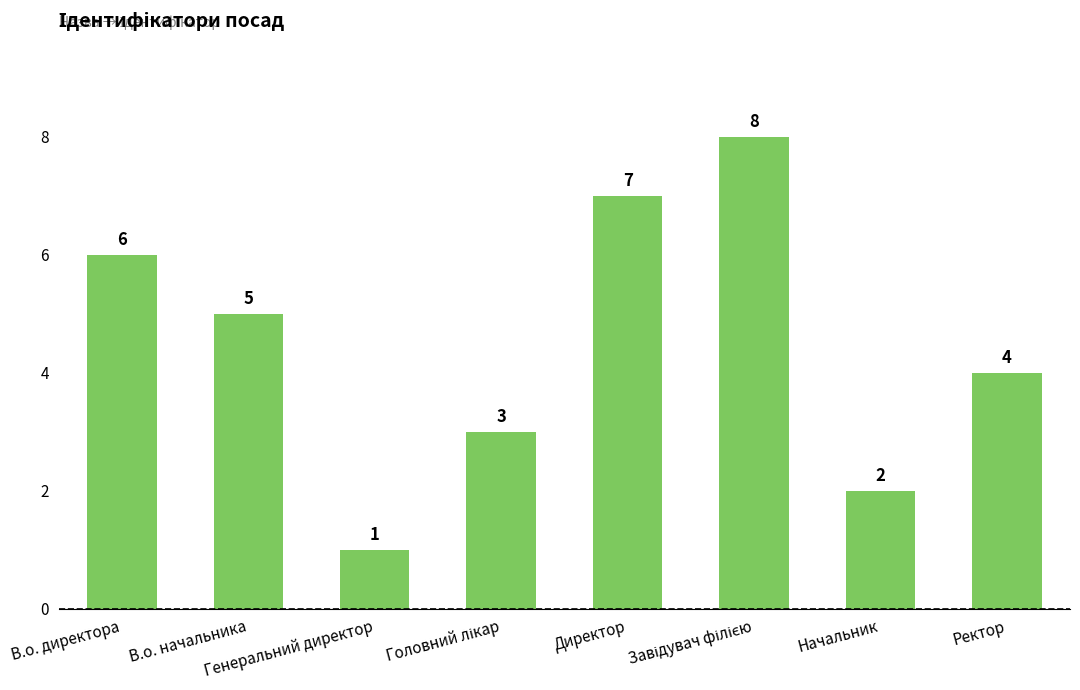

What is the greatest value displayed?

8